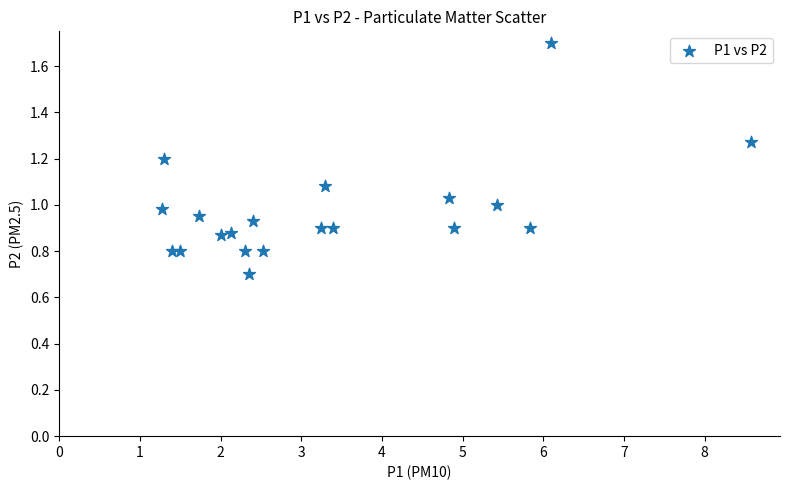

What is the range of X values (max minus min)?

7.3